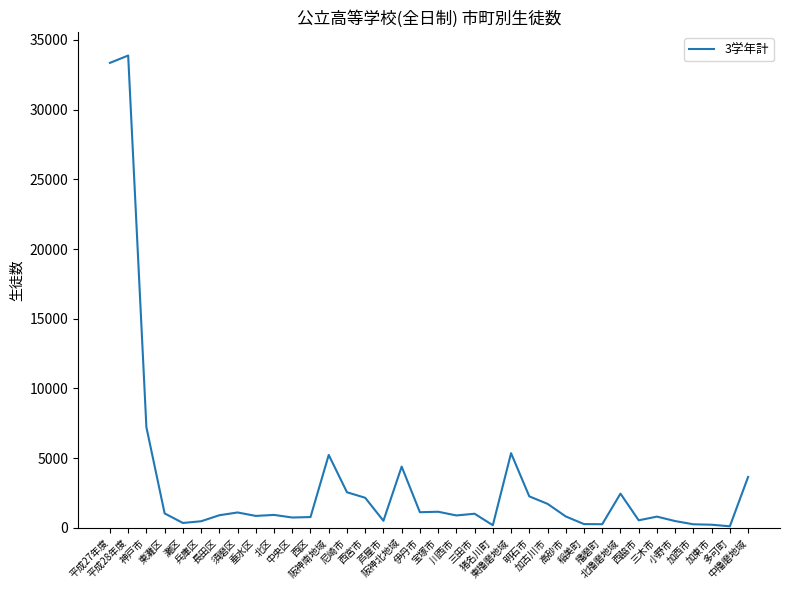

What is the sum of all values?

120239